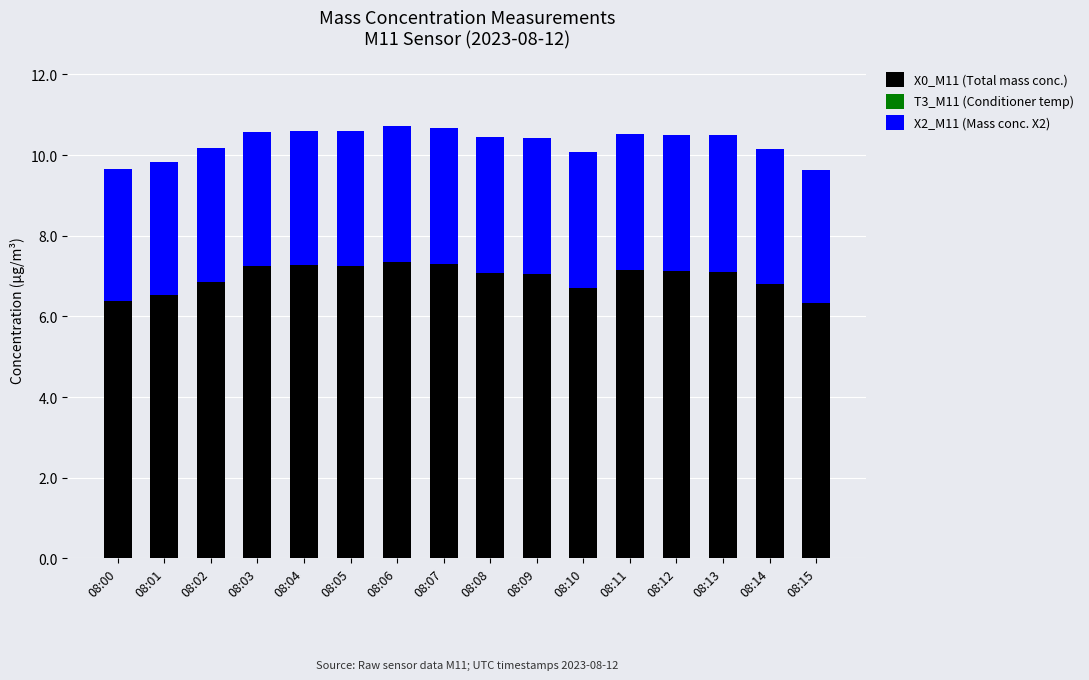

Does the chart contain any negative values?

No